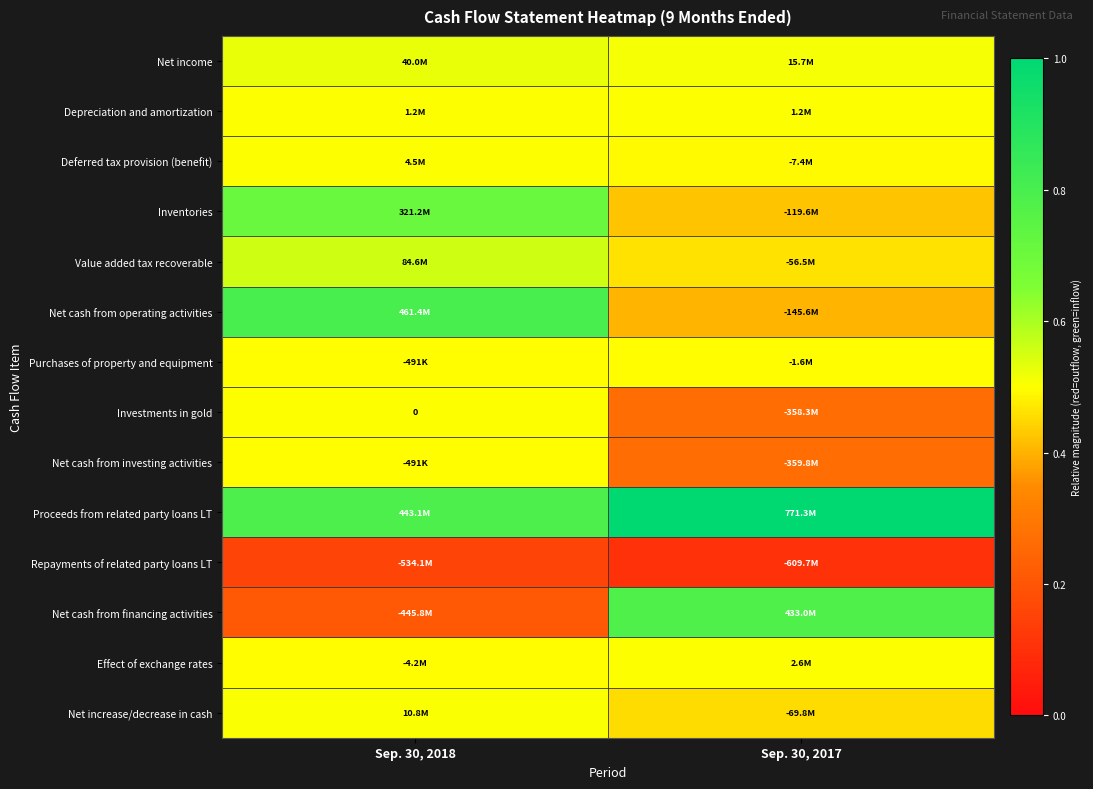

At which category is the sum across all series the highest?

Sep. 30, 2018